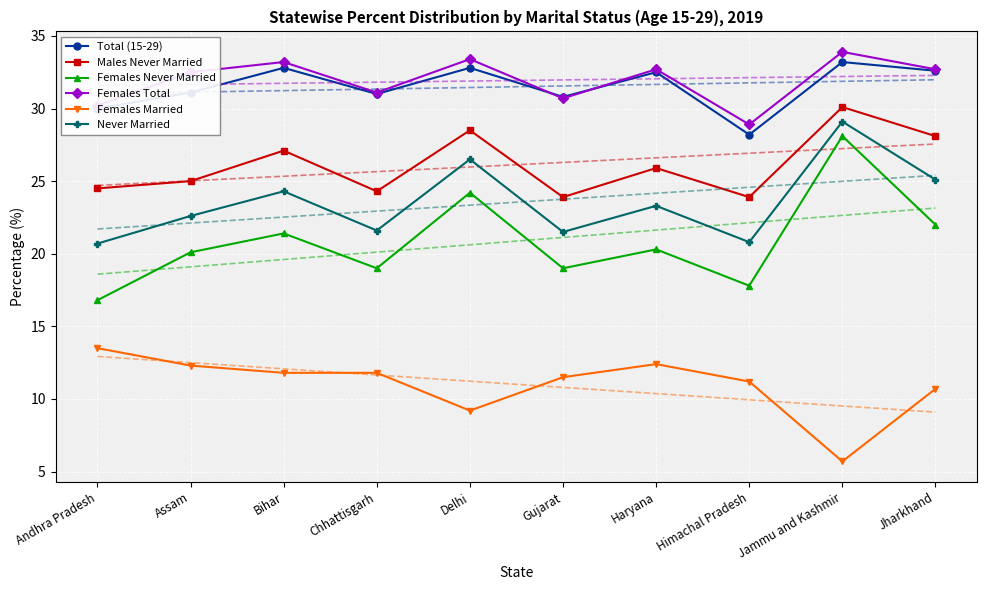

Which series has the largest total across all categories?

Females Total